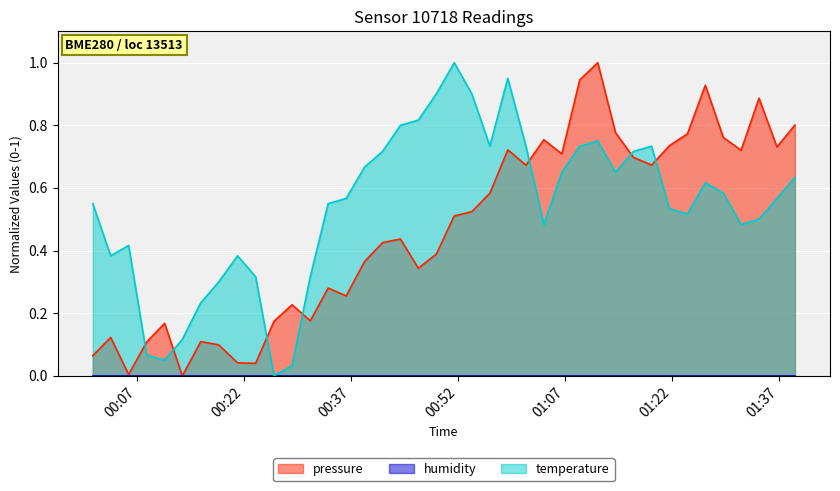

True or false: pressure has more than 0 interior local peaks.

True